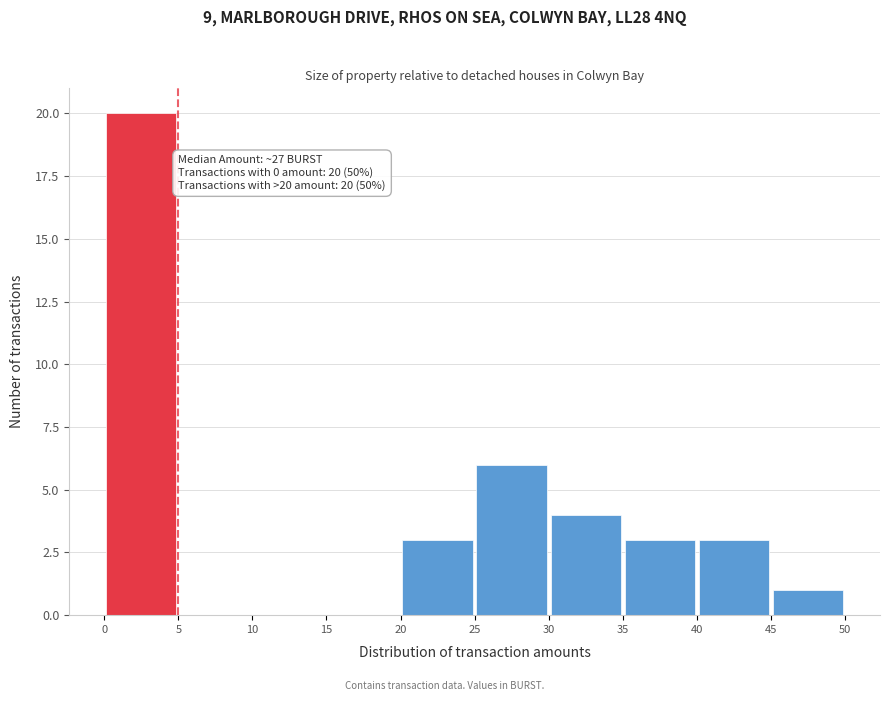

Which range on the x-axis has the tallest bar?

0 to 5